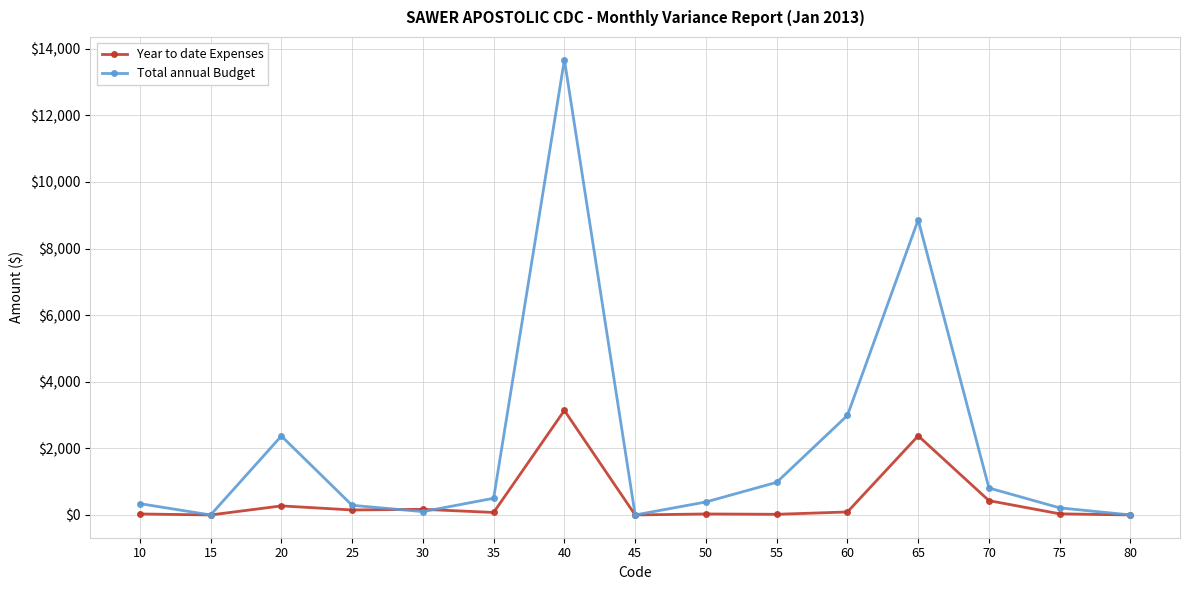

Is this an area chart (filled region under the line)?

No